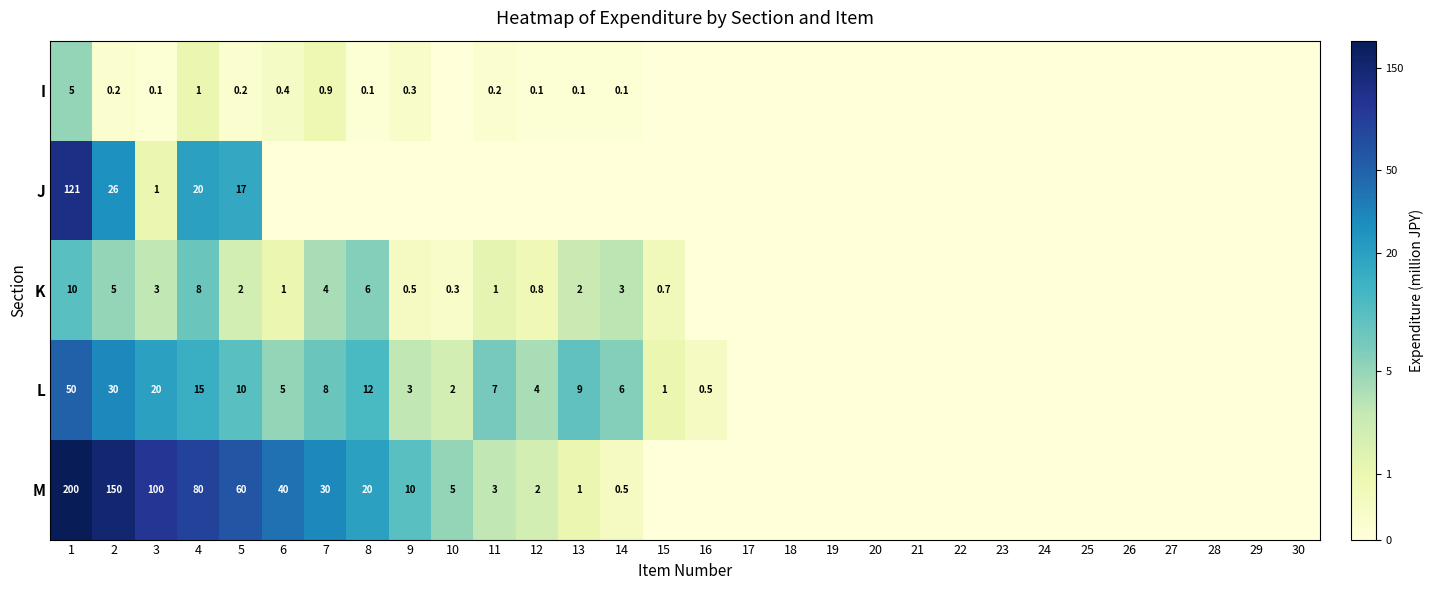

Between 29 and 4, which is larger?

4